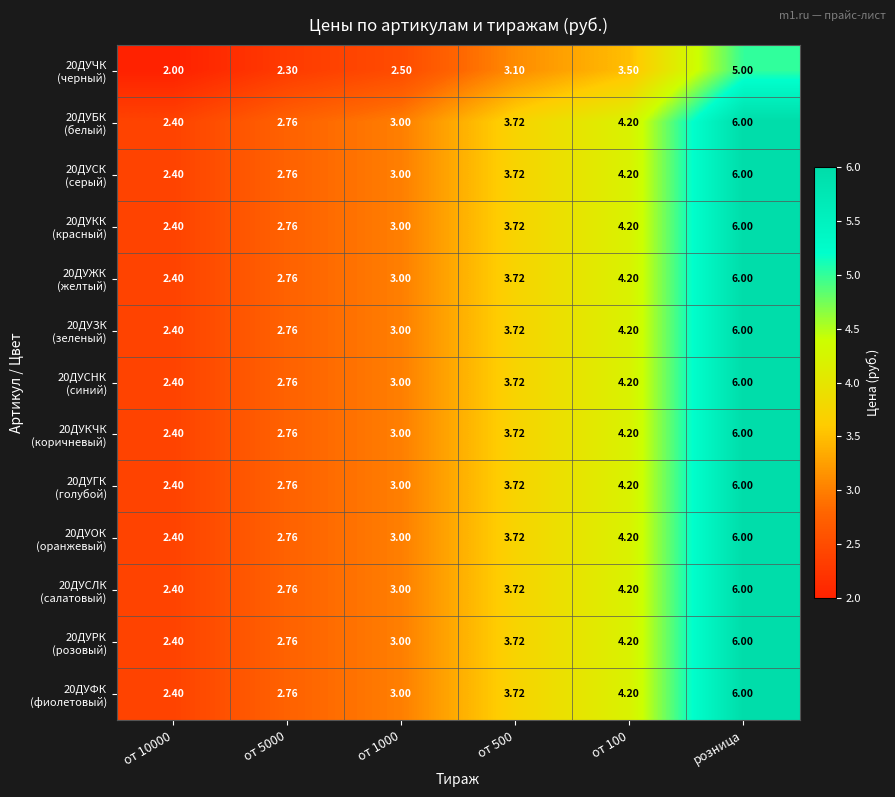

What is the difference between the highest and lowest values at от 5000?

0.5